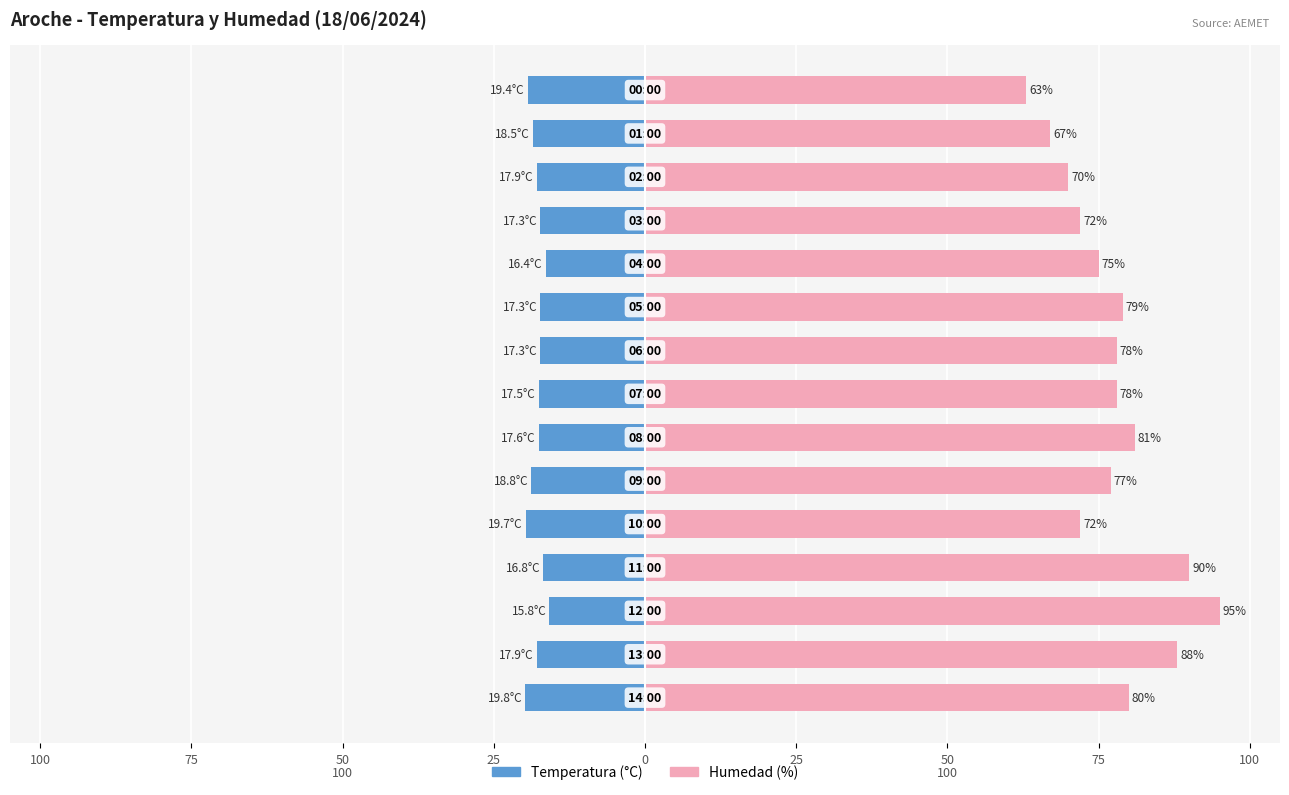

How many distinct data groups are displayed?

2